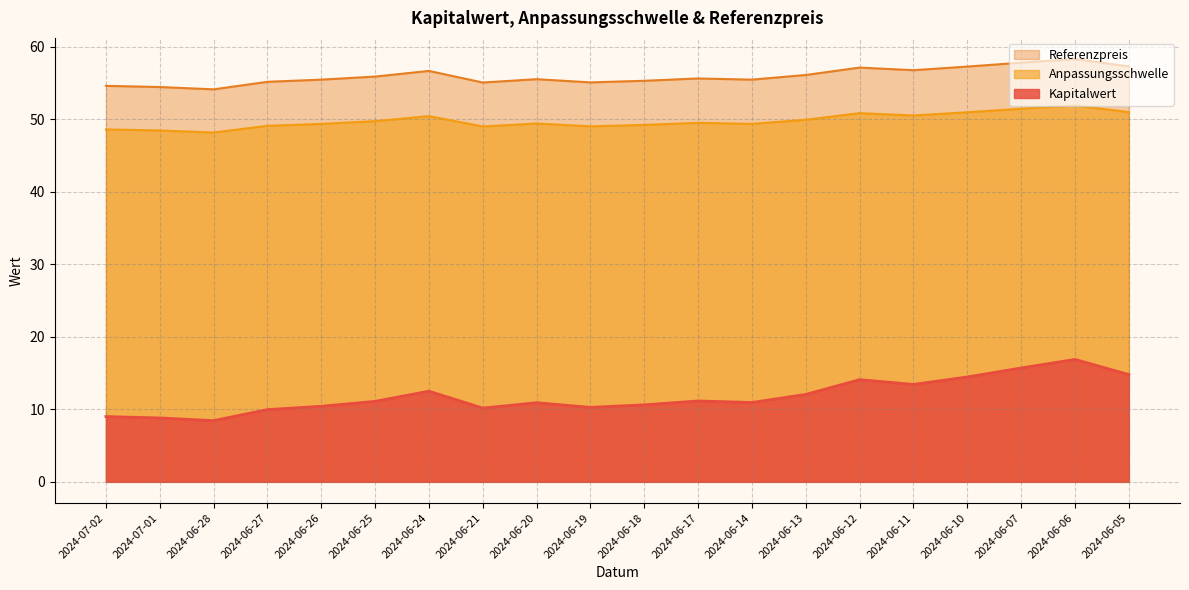

Reading right to left, what are all the values shown in this chart?

Kapitalwert: 14.8	16.9	15.7	14.5	13.4	14.1	12.1	10.9	11.2	10.6	10.3	10.9	10.2	12.5	11.1	10.4	10.0	8.4	8.8	9.0
Anpassungsschwelle: 51.0	51.9	51.4	51.0	50.5	50.8	49.9	49.4	49.5	49.2	49.0	49.4	49.0	50.4	49.7	49.4	49.1	48.2	48.5	48.6
Referenzpreis: 57.3	58.3	57.8	57.3	56.8	57.1	56.1	55.5	55.6	55.3	55.1	55.5	55.1	56.7	55.9	55.5	55.2	54.1	54.4	54.6